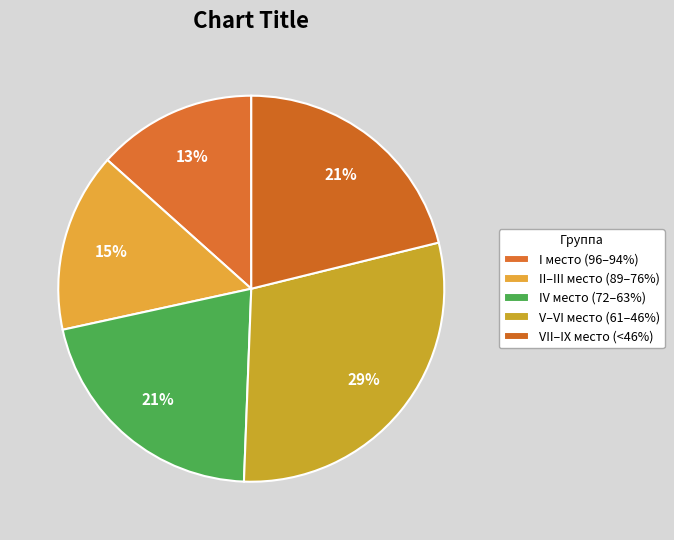

Count the number of slices in the pie.

5